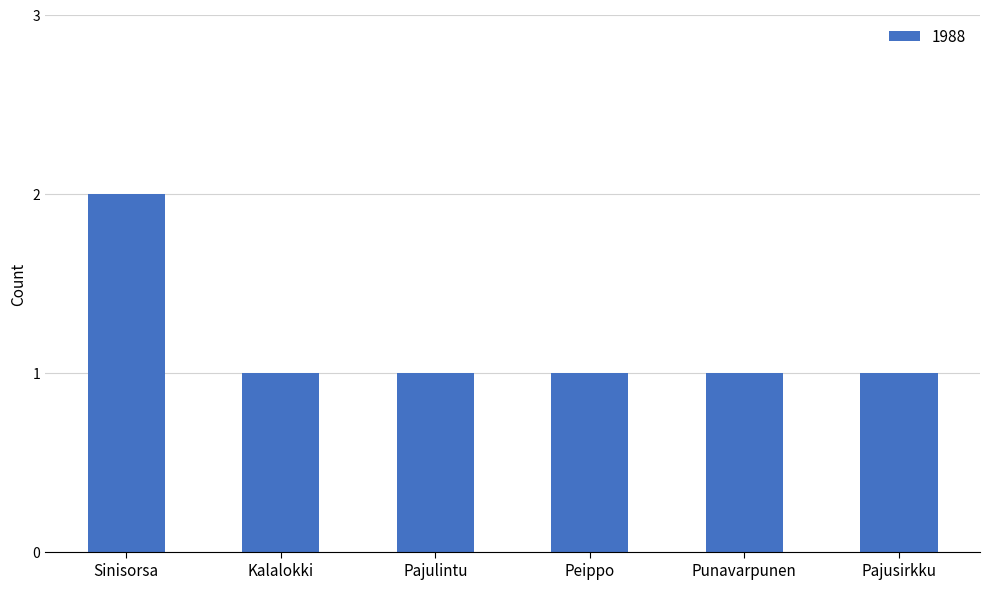

What is the ratio of the value at Punavarpunen to the value at Peippo?

1.0